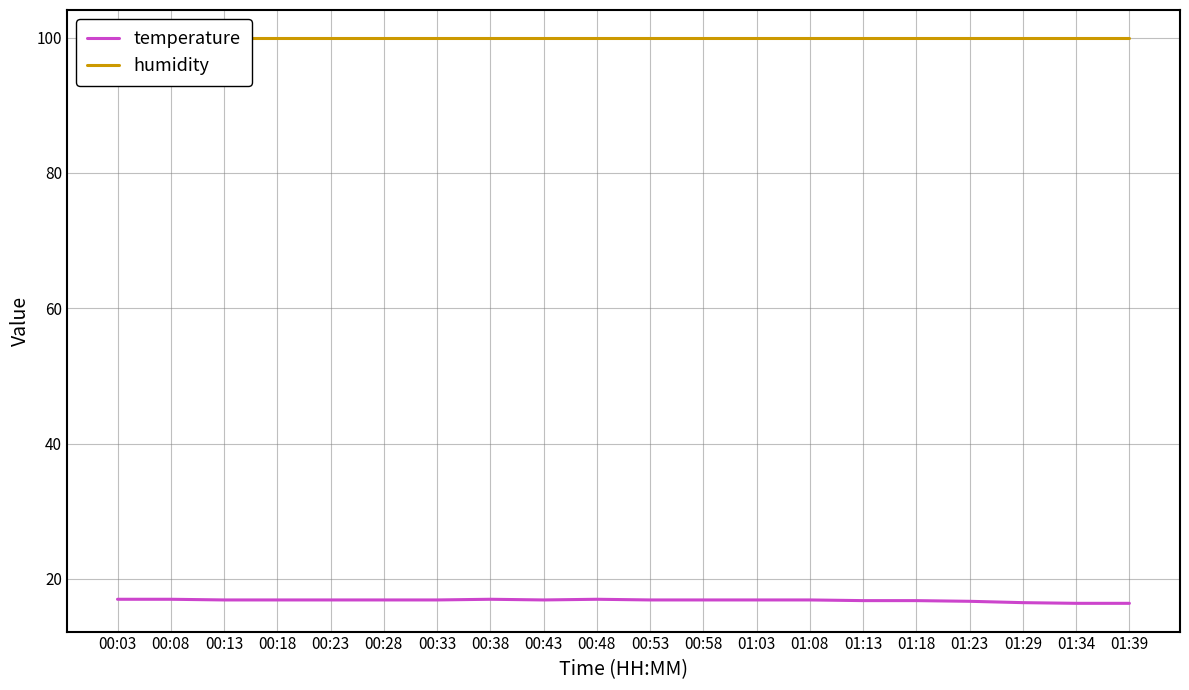

What is the label of the 5th point from the left?

00:23